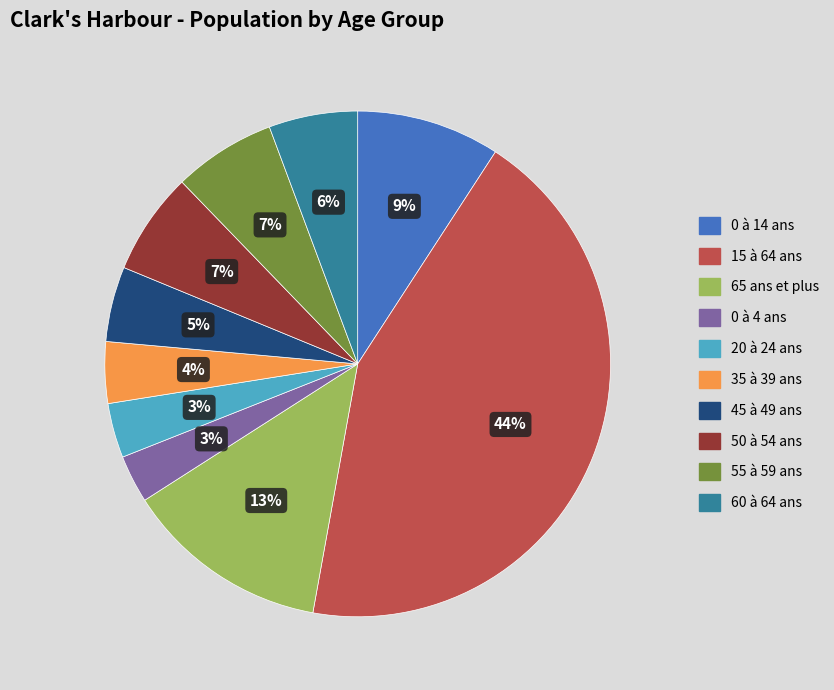

Is the sum of 15 à 64 ans and 0 à 4 ans greater than half?

No